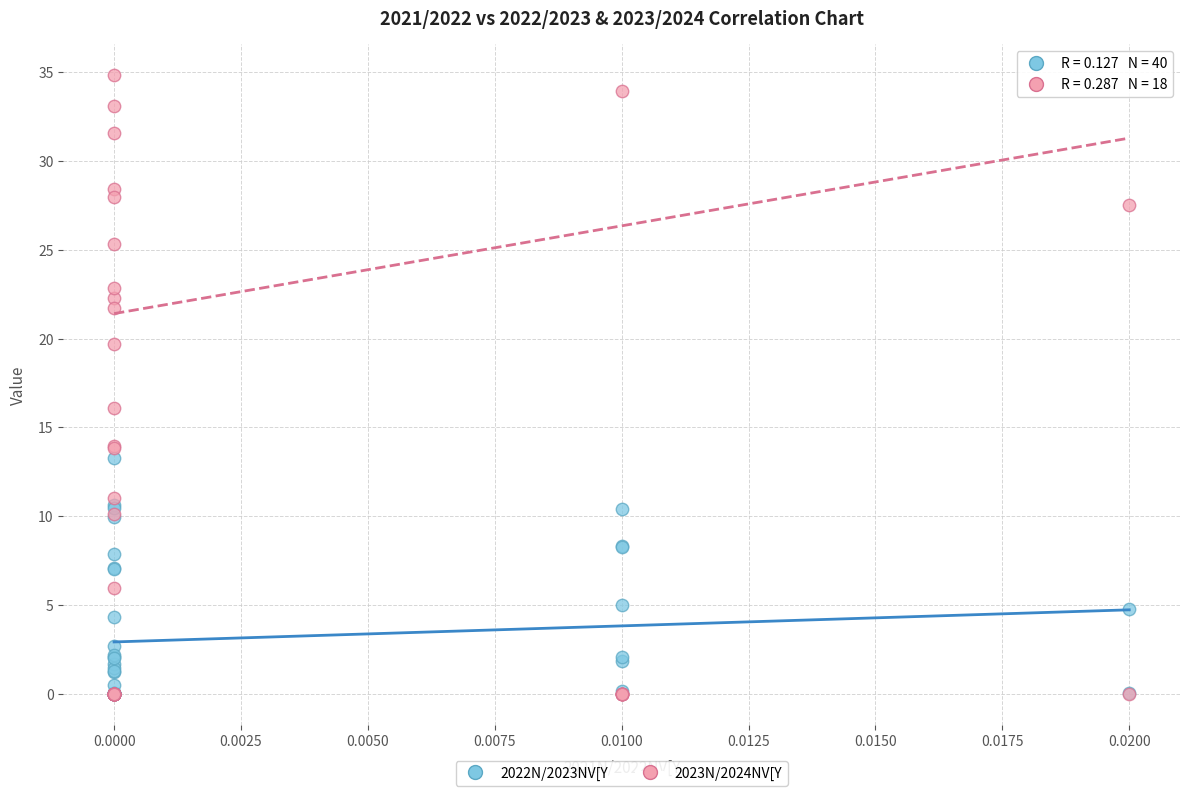

Which series contains the highest Y value?

2023N/2024NV[Y